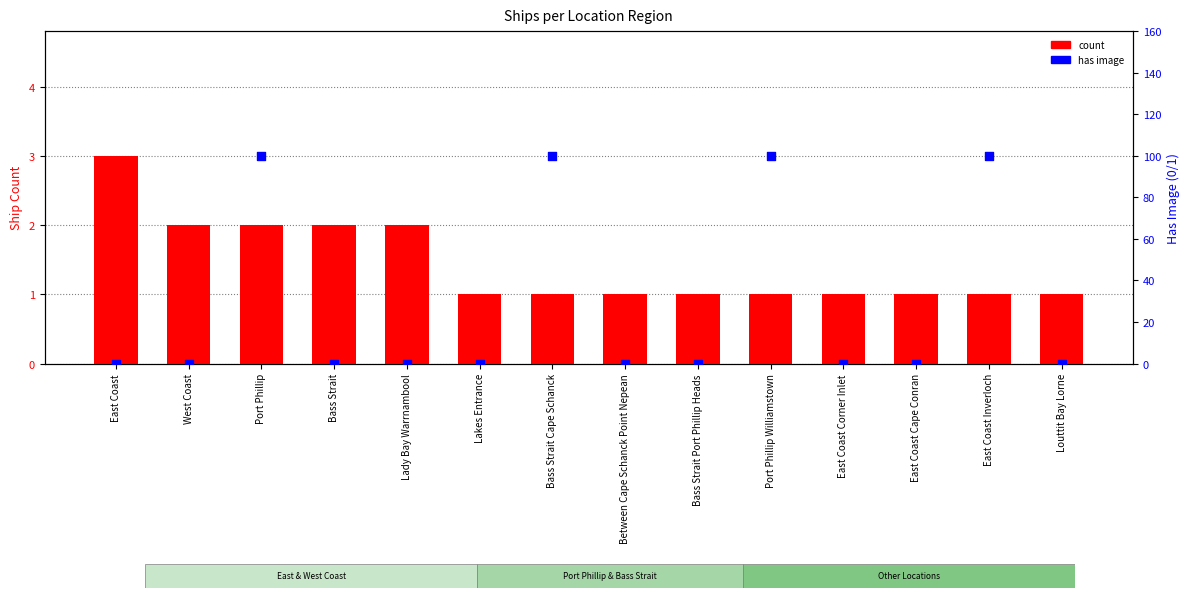

At which category is the sum across all series the highest?

Port Phillip